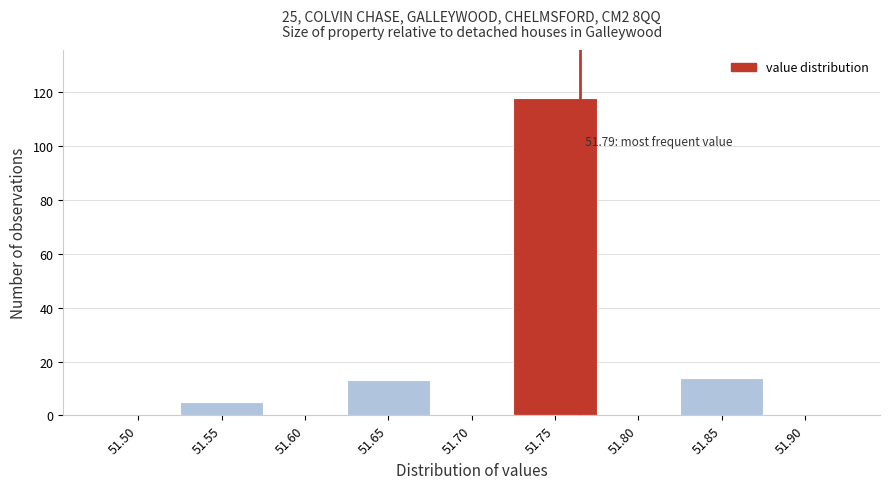

Reading left to right, list all the values displayed in this chart.

51.50=0	51.55=5	51.60=0	51.65=13	51.70=0	51.75=118	51.80=0	51.85=14	51.90=0